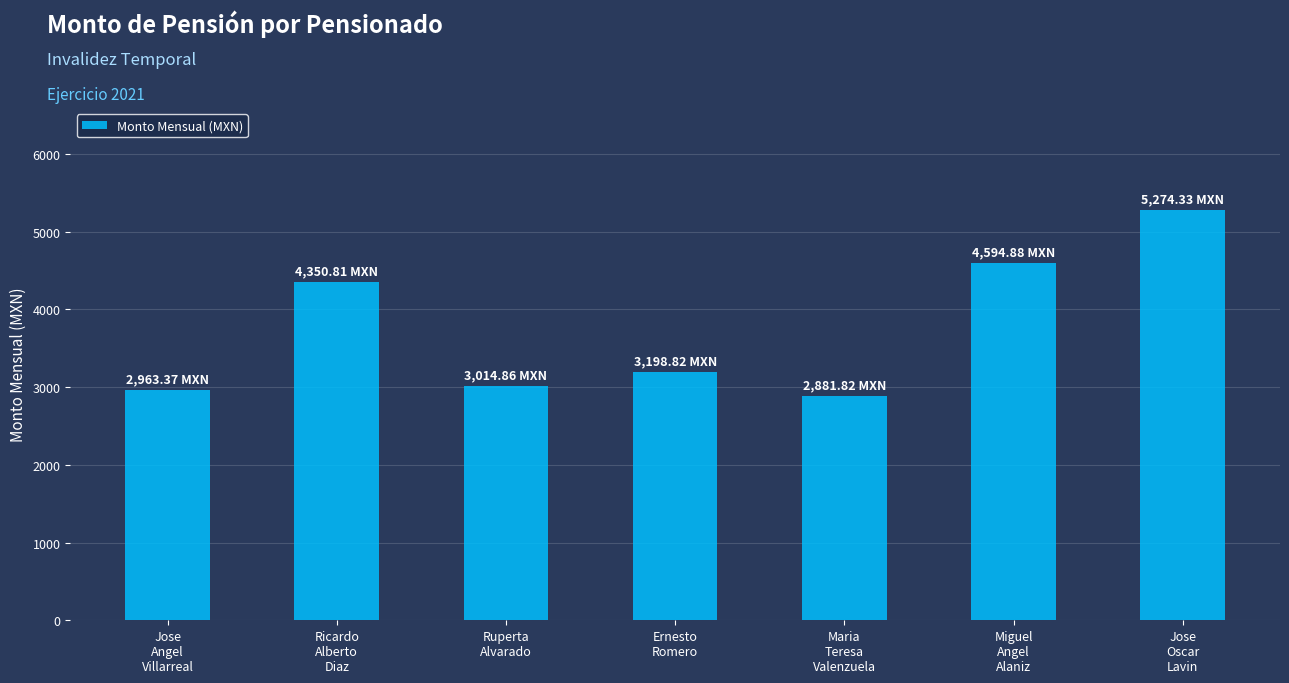

How many bars are there in total?

7